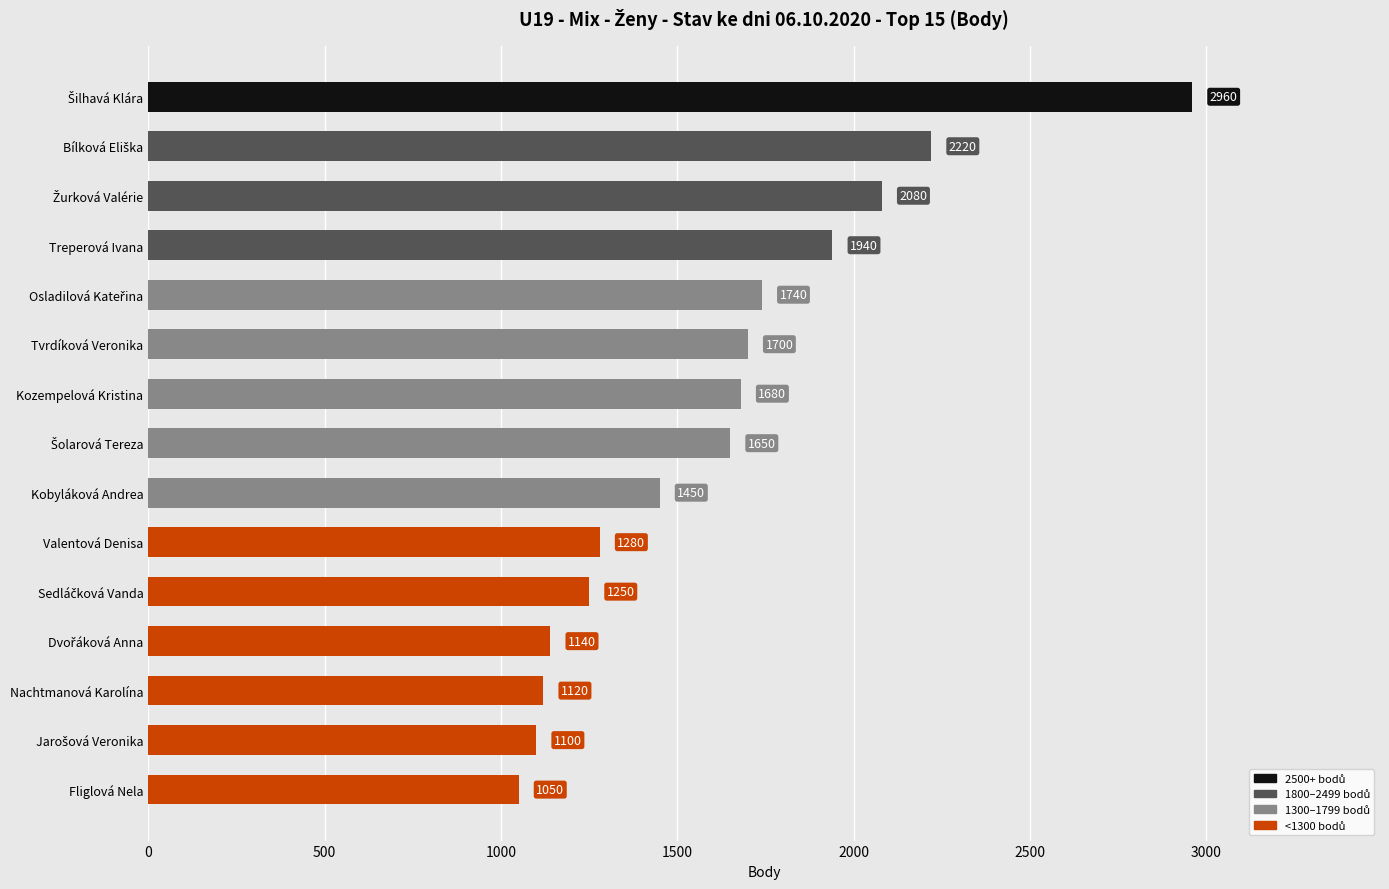

At which label is the value closest to 2005?

Treperová Ivana